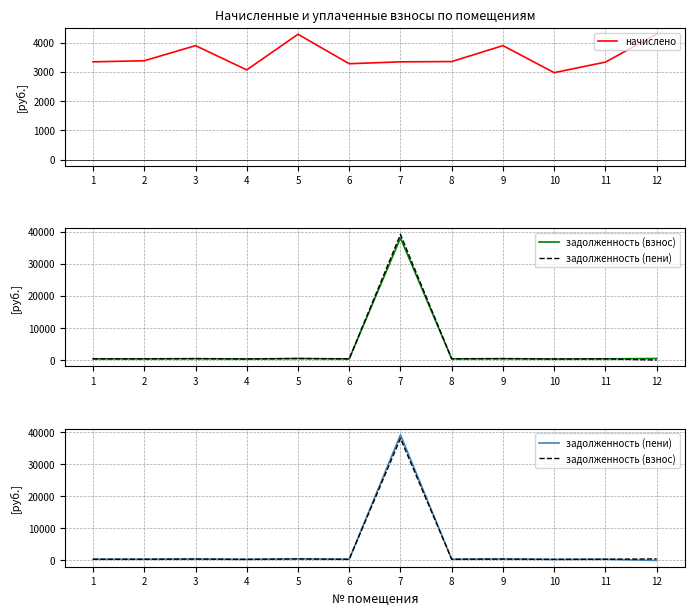

Which label corresponds to the largest value in the chart?

7